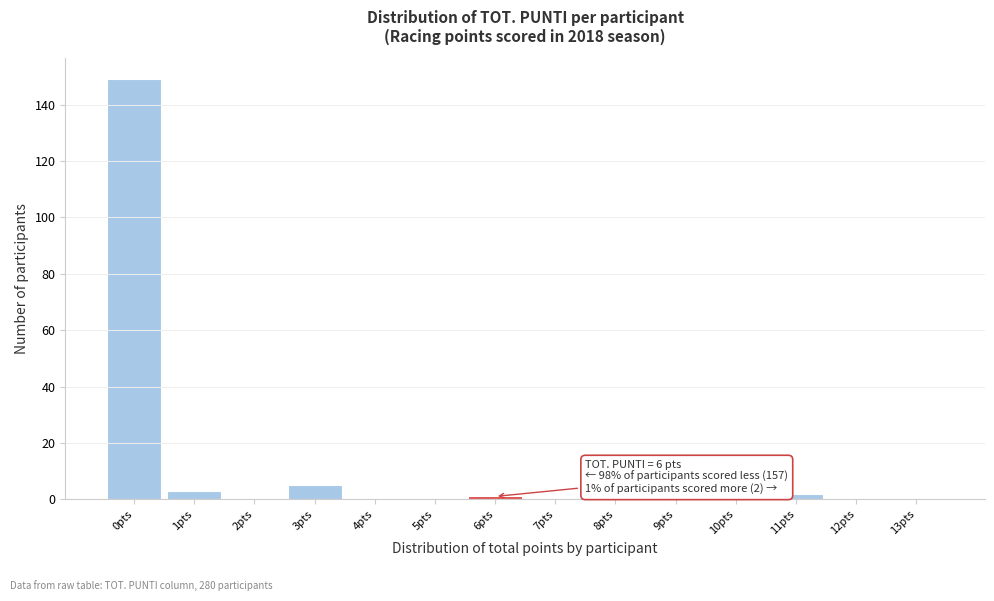

Reading left to right, list all the values displayed in this chart.

0pts=149	1pts=3	2pts=0	3pts=5	4pts=0	5pts=0	6pts=1	7pts=0	8pts=0	9pts=0	10pts=0	11pts=2	12pts=0	13pts=0